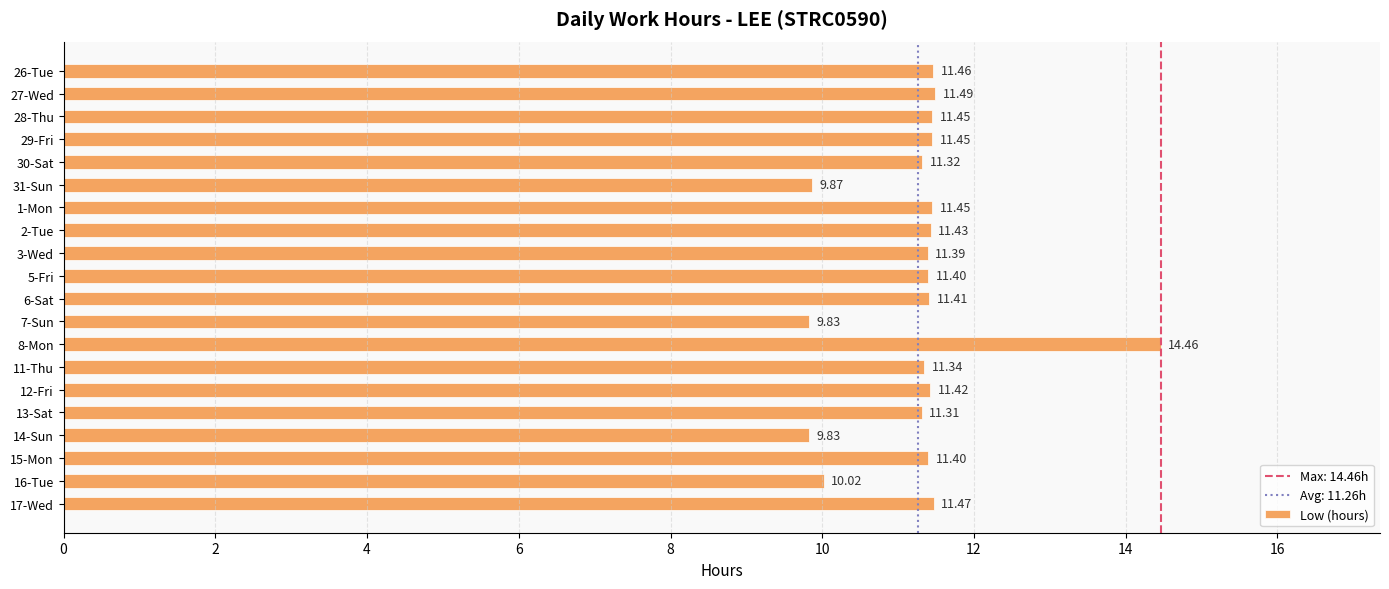

Between 8-Mon and 26-Tue, which is larger?

8-Mon